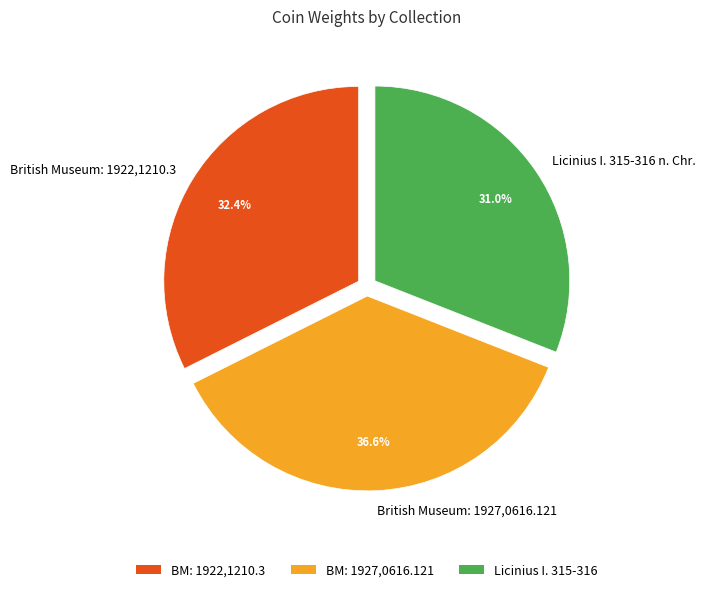

To the nearest percent, what is the combined percentage of British Museum: 1927,0616.121 and Licinius I. 315-316 n. Chr.?

68%